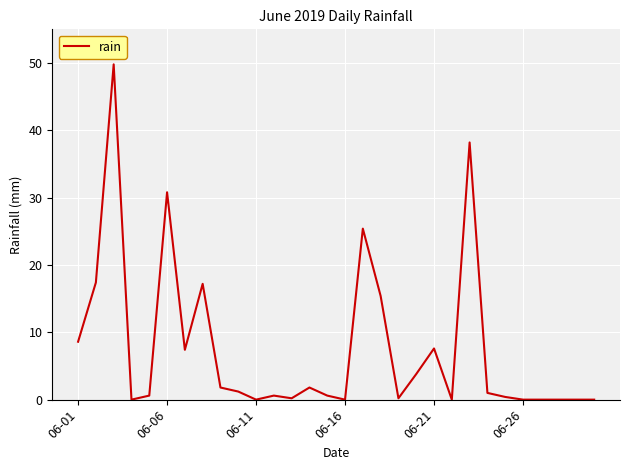

What is the greatest value displayed?

49.8